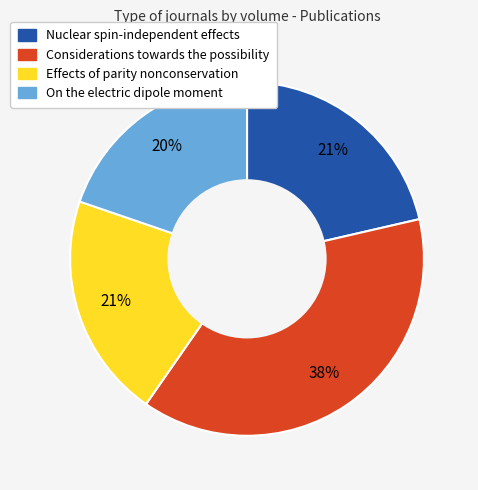

To the nearest percent, what is the average slice percentage?

25%